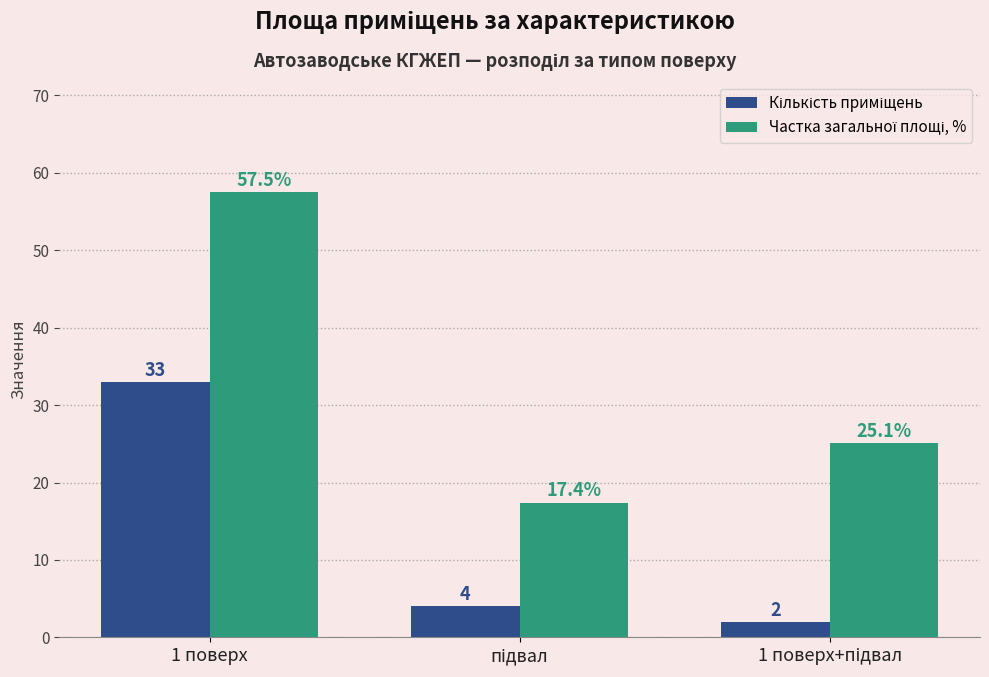

What is the smallest value displayed?

2.0